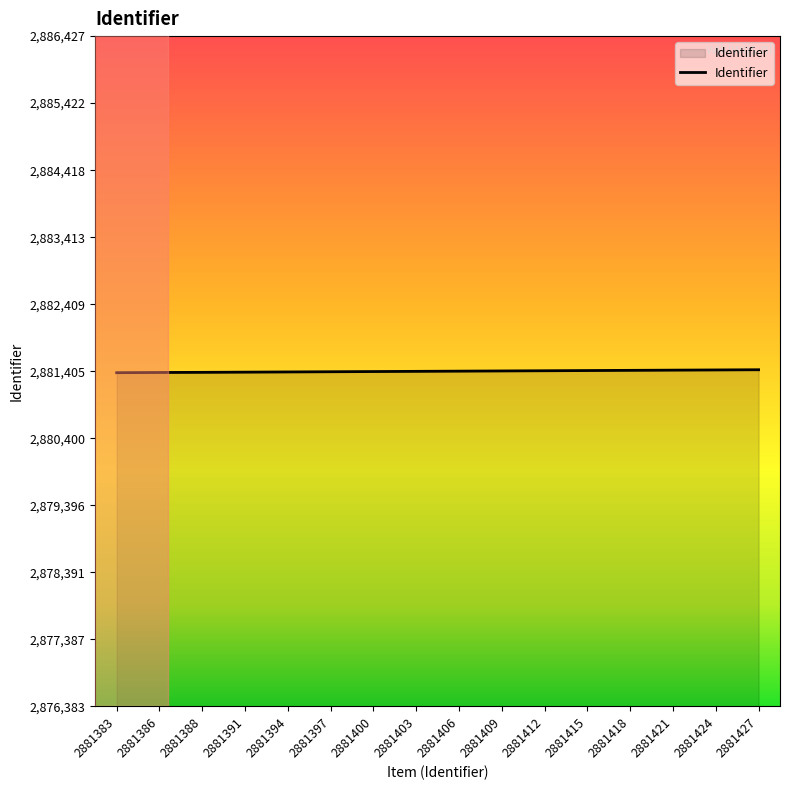

The chart shows a value of 4867840 at 2881415. True or false?

False